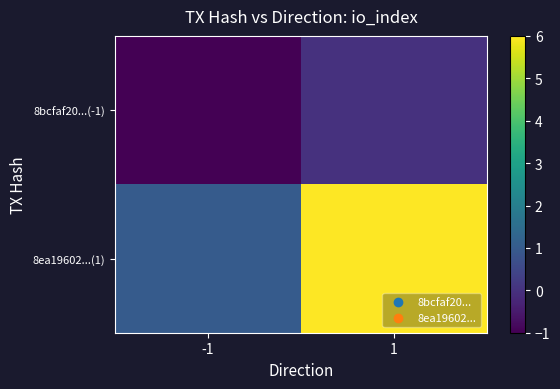

Count the number of data series in this chart.

2